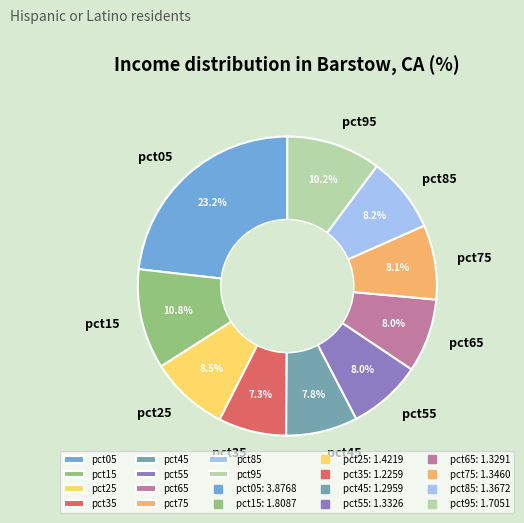

Combined, do pct25 and pct35 account for over 50%?

No